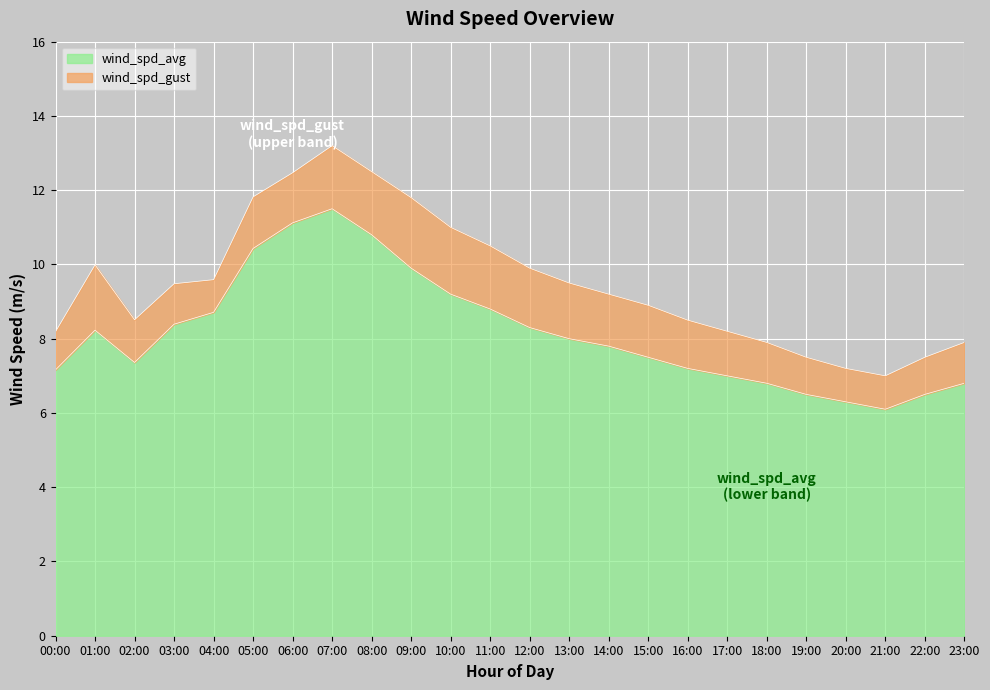

What is the highest value of the wind_spd_gust series?

13.2